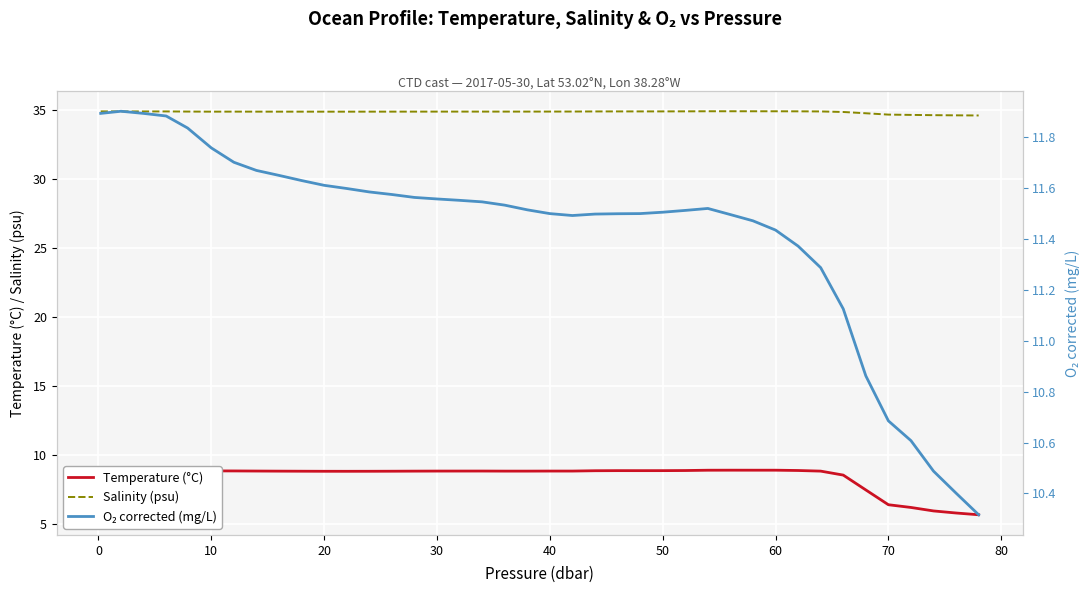

Which series has the widest spread of values?

Temperature (°C)